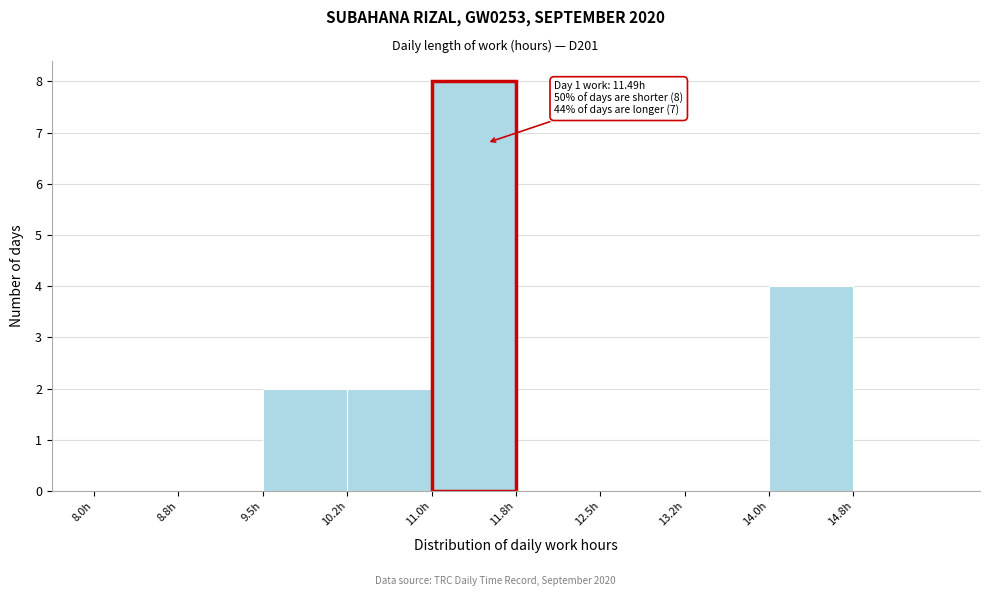

Which range on the x-axis has the tallest bar?

11.00 to 11.75